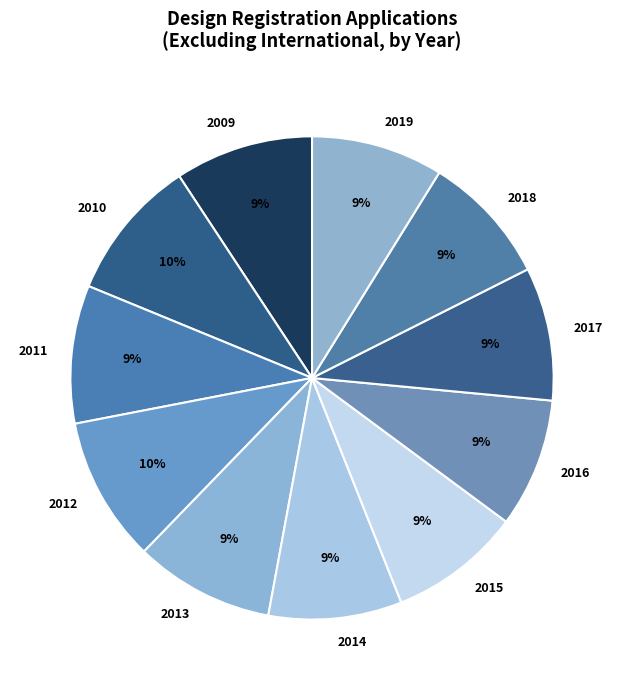

To the nearest percent, what percentage of the pie is 2013?

9%